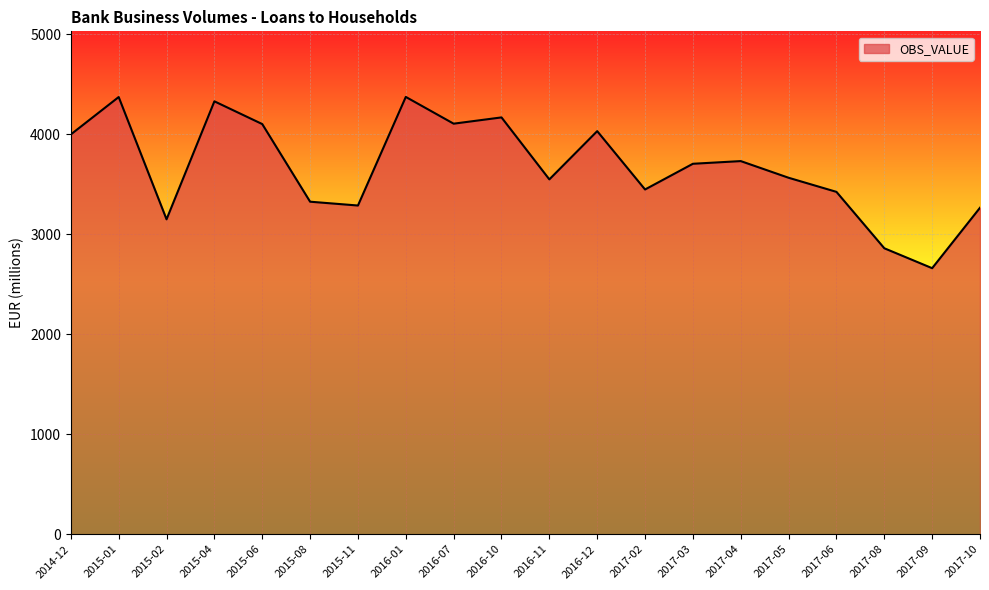

Read the value at 2015-02.

3150.3